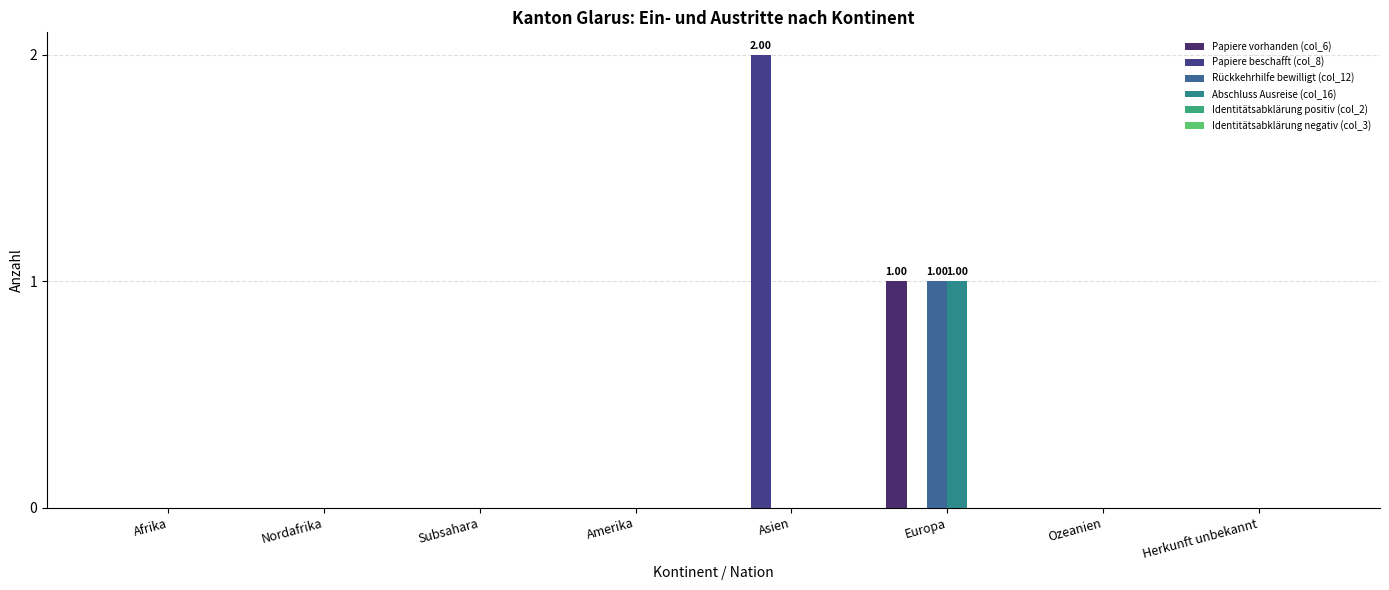

Does the chart contain stacked bars?

No